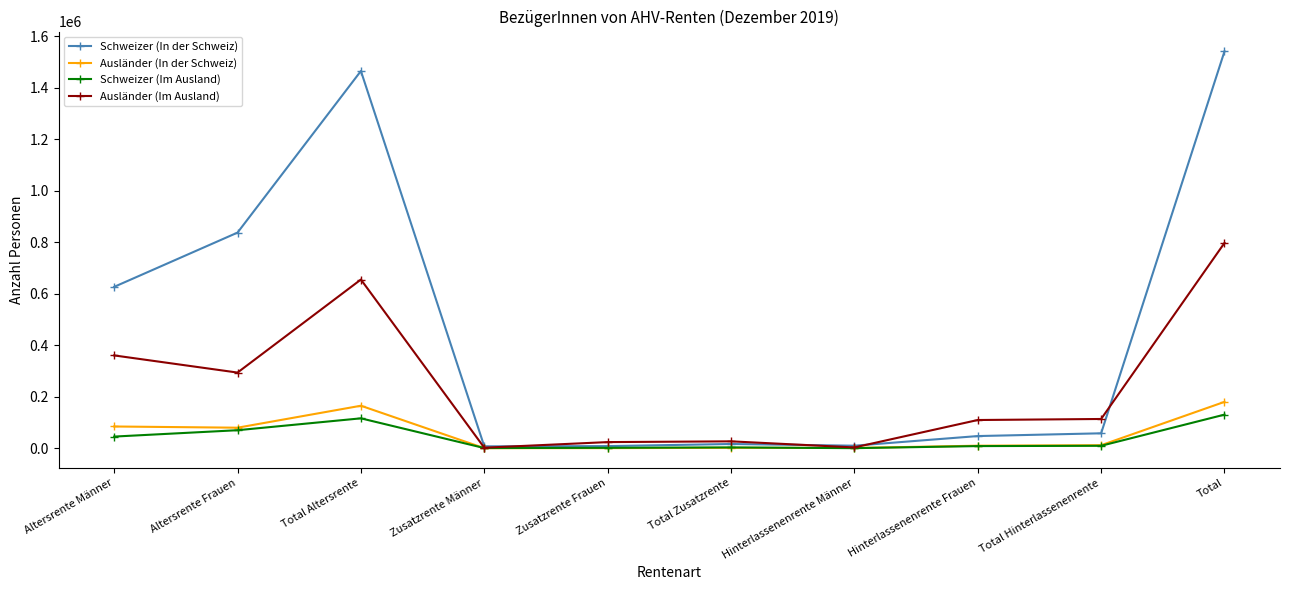

At which label is Schweizer (In der Schweiz) closest to 774797?

Altersrente Frauen